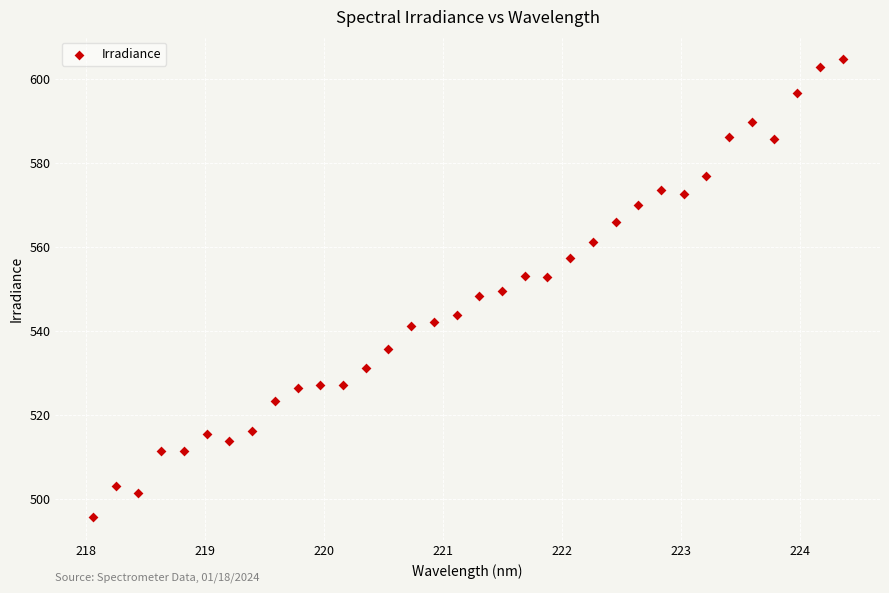

What is the range of X values (max minus min)?

6.3